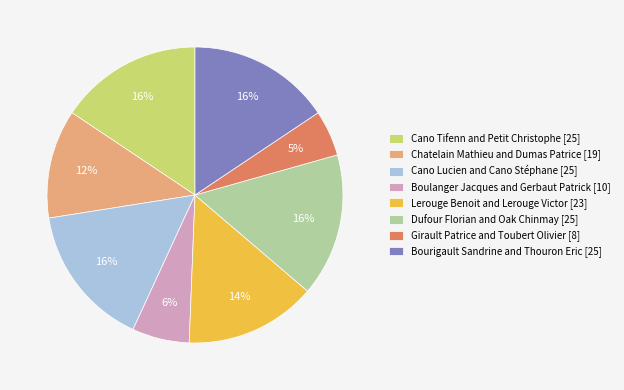

The Cano Lucien and Cano Stéphane [25] slice represents 16% of the pie. True or false?

True